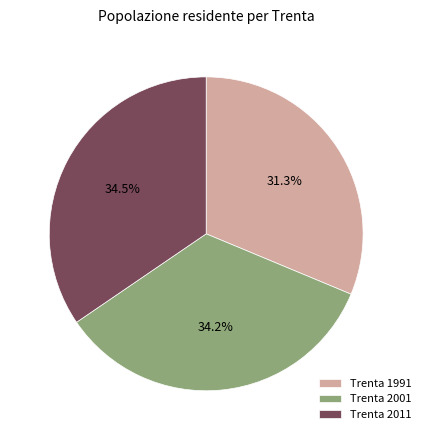

Does Trenta 2011 account for over 50% of the chart?

No